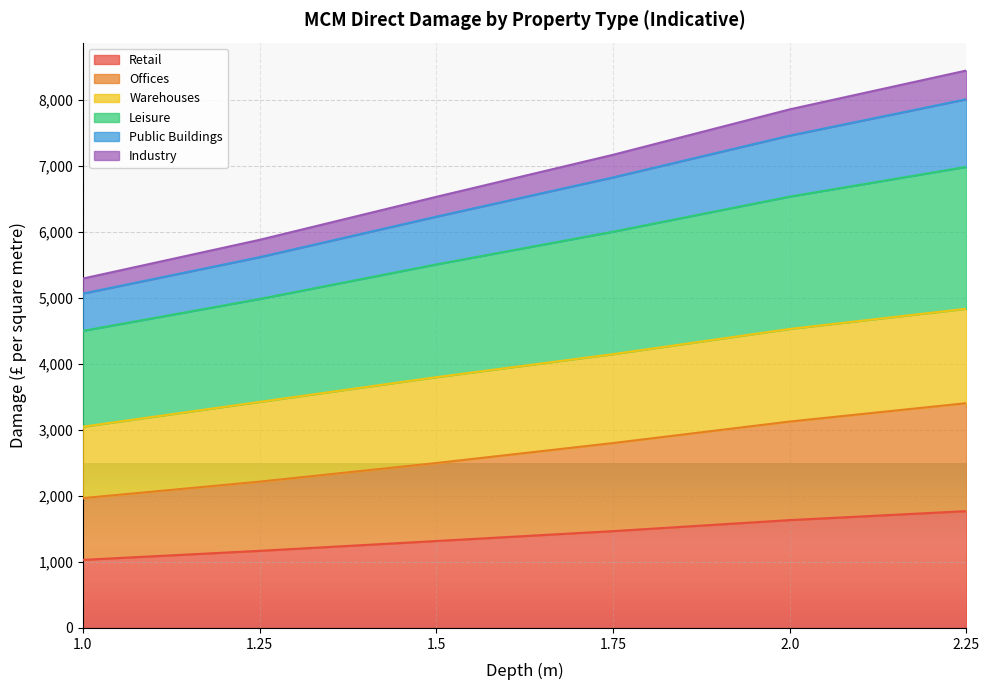

What is the total value across all series at 1.25?

5884